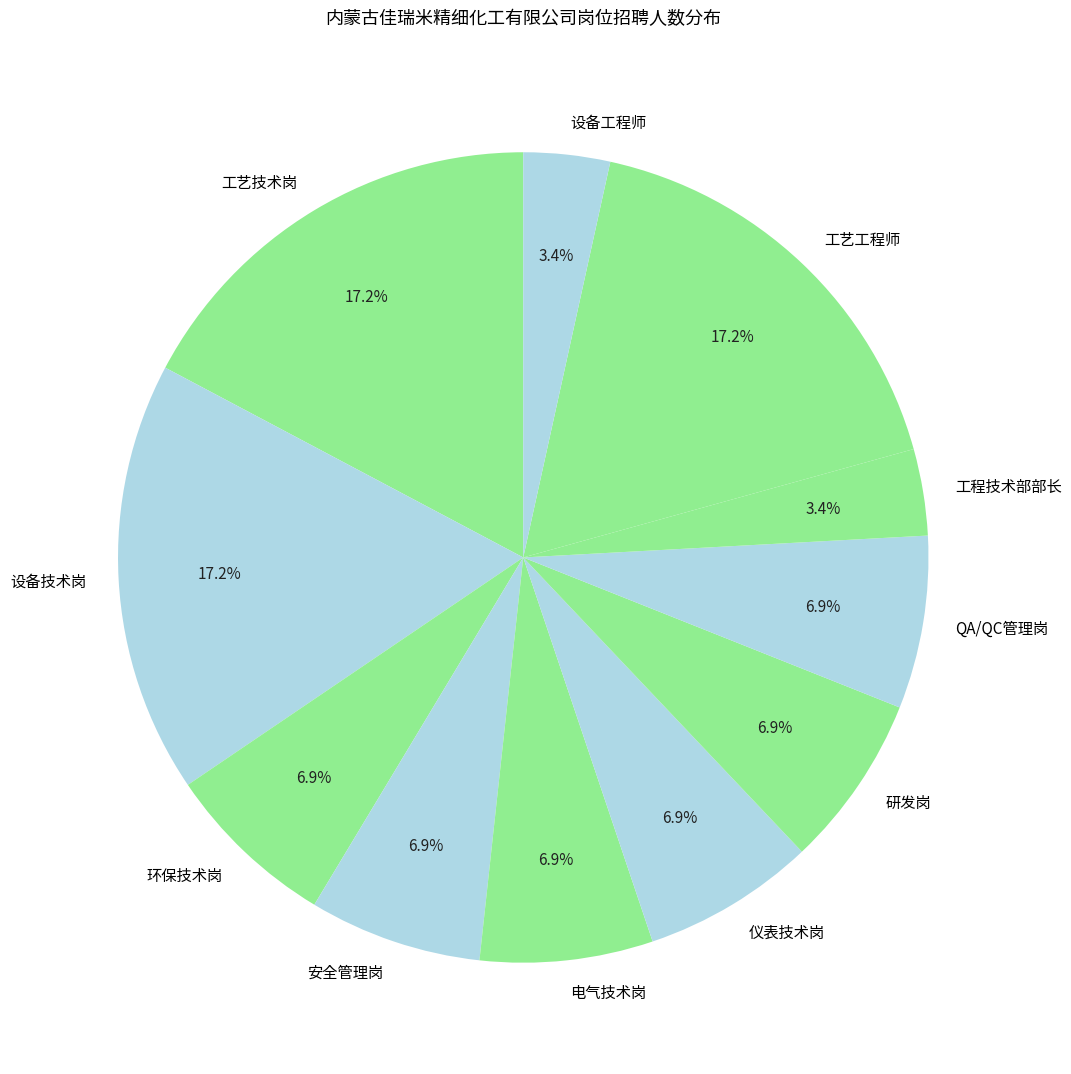

What is the ratio of the value at QA/QC管理岗 to the value at 工程技术部部长?

2.0